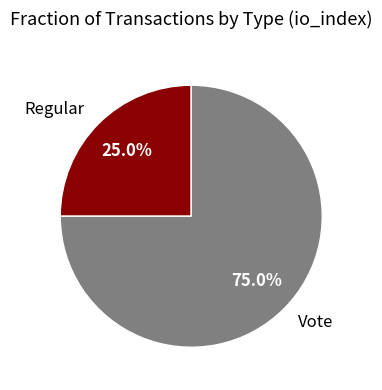

To the nearest percent, what portion does Vote represent?

75%